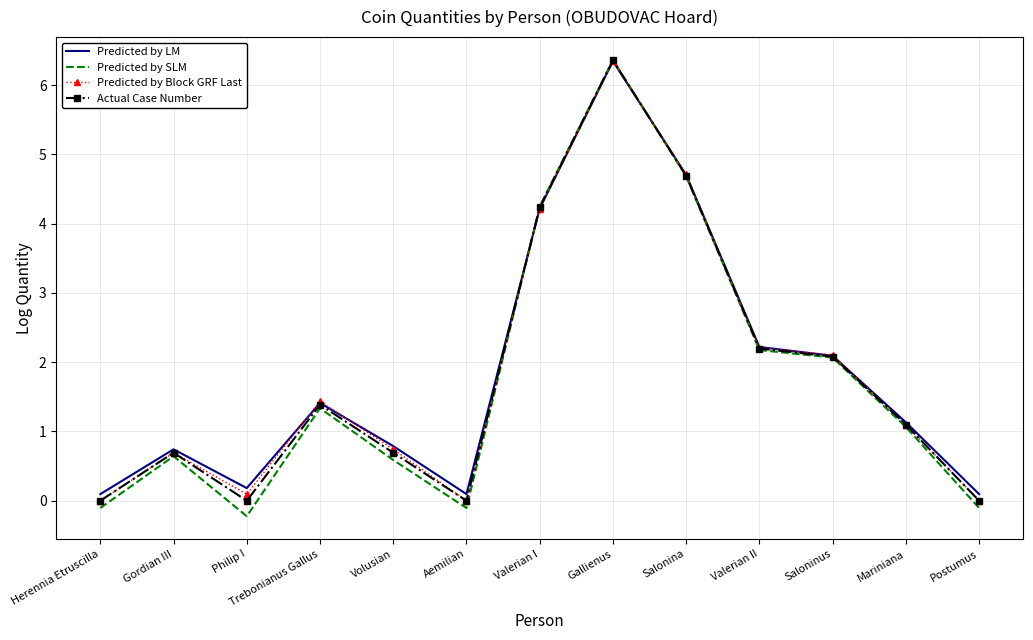

Reading left to right, what are all the values shown in this chart?

Predicted by LM: Herennia Etruscilla=0.1	Gordian III=0.7	Philip I=0.2	Trebonianus Gallus=1.4	Volusian=0.8	Aemilian=0.1	Valerian I=4.2	Gallienus=6.3	Salonina=4.7	Valerian II=2.2	Saloninus=2.1	Mariniana=1.1	Postumus=0.1
Predicted by SLM: Herennia Etruscilla=-0.1	Gordian III=0.6	Philip I=-0.2	Trebonianus Gallus=1.3	Volusian=0.6	Aemilian=-0.1	Valerian I=4.2	Gallienus=6.4	Salonina=4.7	Valerian II=2.2	Saloninus=2.1	Mariniana=1.1	Postumus=-0.1
Predicted by Block GRF Last: Herennia Etruscilla=0.0	Gordian III=0.7	Philip I=0.1	Trebonianus Gallus=1.4	Volusian=0.7	Aemilian=0.0	Valerian I=4.2	Gallienus=6.3	Salonina=4.7	Valerian II=2.2	Saloninus=2.1	Mariniana=1.1	Postumus=0.0
Actual Case Number: Herennia Etruscilla=0.0	Gordian III=0.7	Philip I=0.0	Trebonianus Gallus=1.4	Volusian=0.7	Aemilian=0.0	Valerian I=4.2	Gallienus=6.4	Salonina=4.7	Valerian II=2.2	Saloninus=2.1	Mariniana=1.1	Postumus=0.0